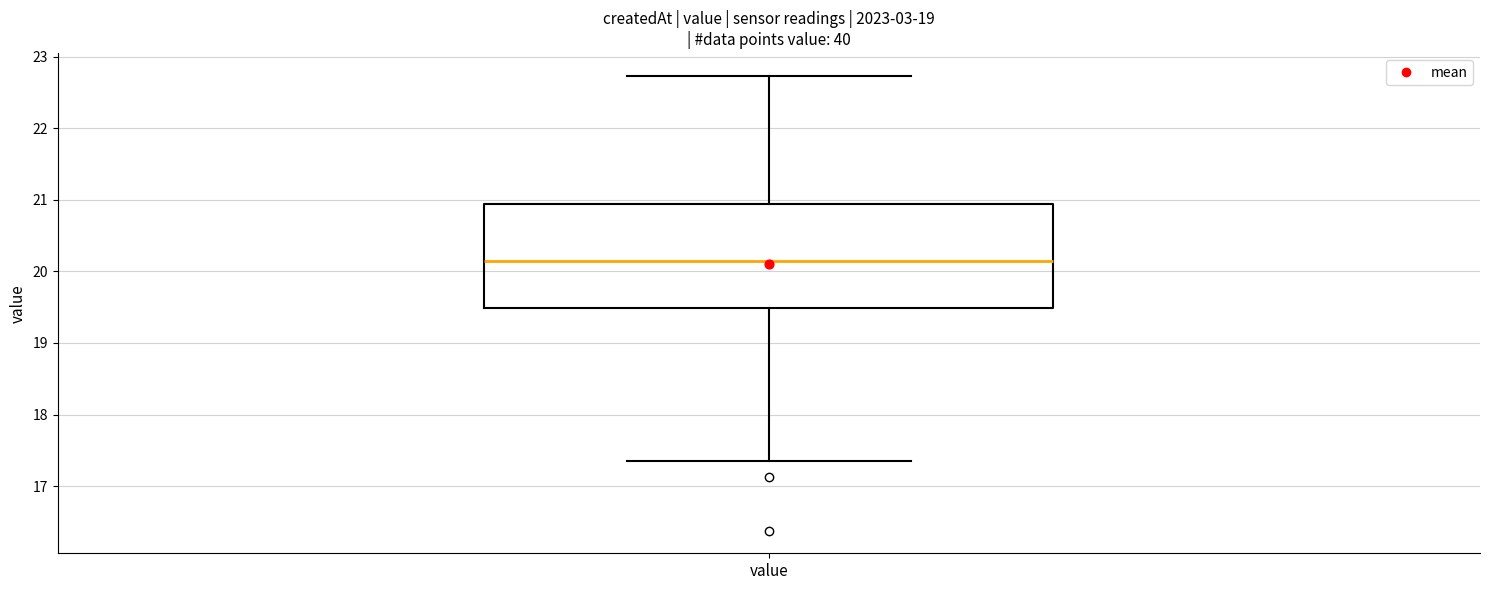

Read this box plot against the y-axis: the position of the median line, the range covered by the box, and the ends of both whiskers. The values are not printed on the chart, so give them approximately, as read against the axis.

median 20.1, box 19.5 to 20.9, whiskers 17.4 to 22.7